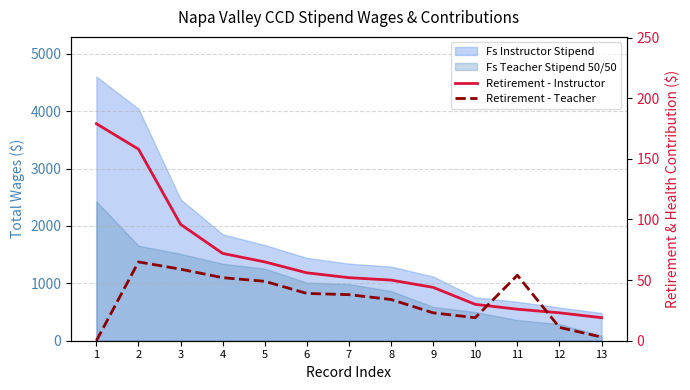

Where does the Retirement - Instructor series first go above 52?

1